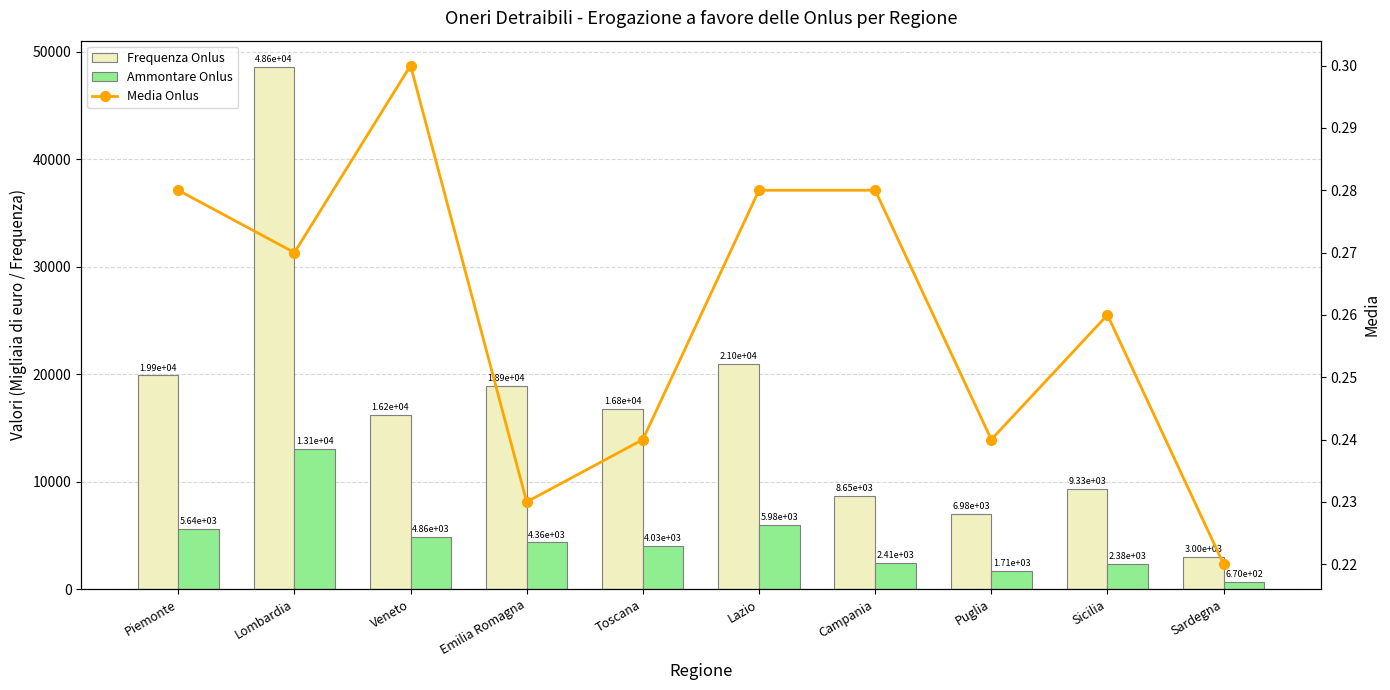

What value does the Ammontare Onlus series have at Toscana?

4033.0